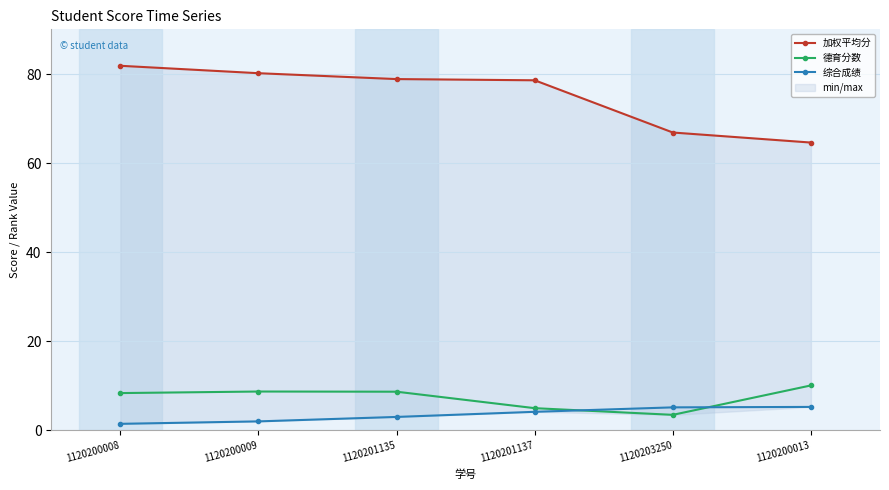

True or false: 综合成绩 has a value of 2.0 at 1120200009.

True